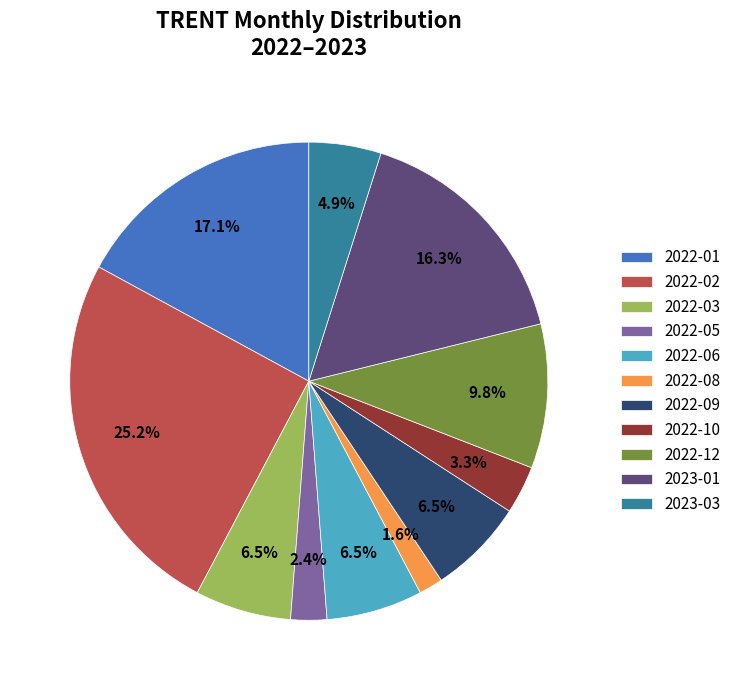

What is the smallest slice in the pie chart?

2022-08